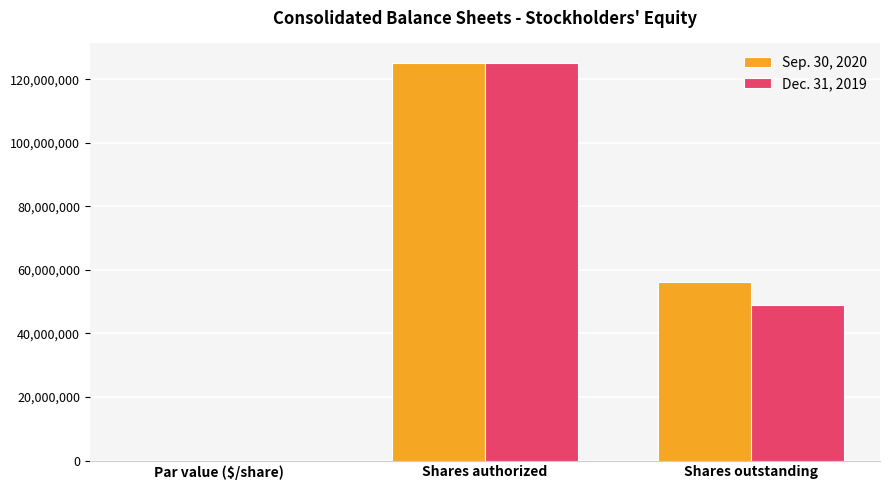

How many groups of bars are there?

3